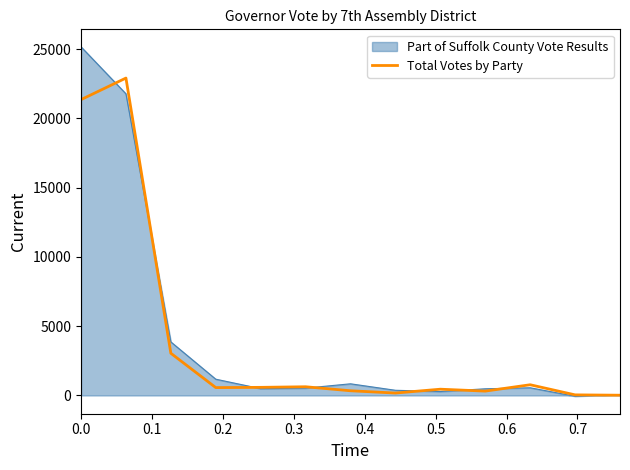

Rank the series by their maximum value, from highest to lowest.

Part of Suffolk County Vote Results, Total Votes by Party